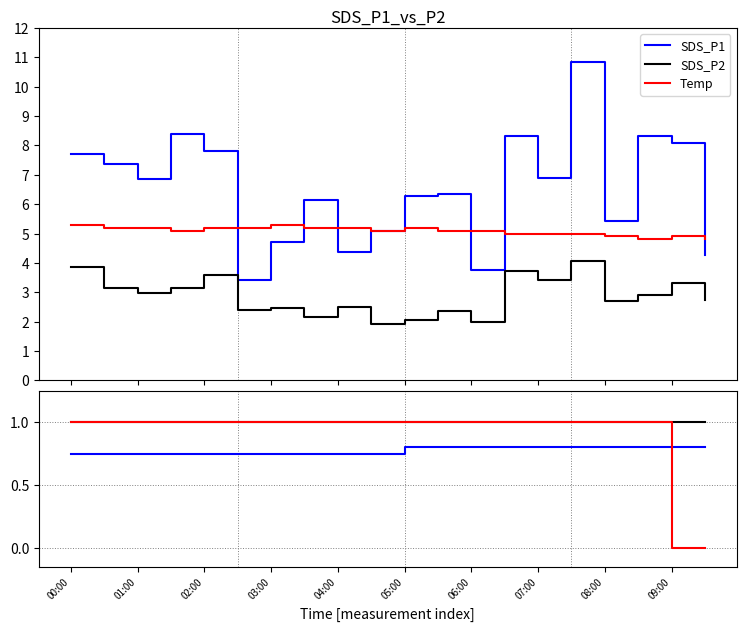

True or false: center and SDS_P1 intersect in this chart.

False